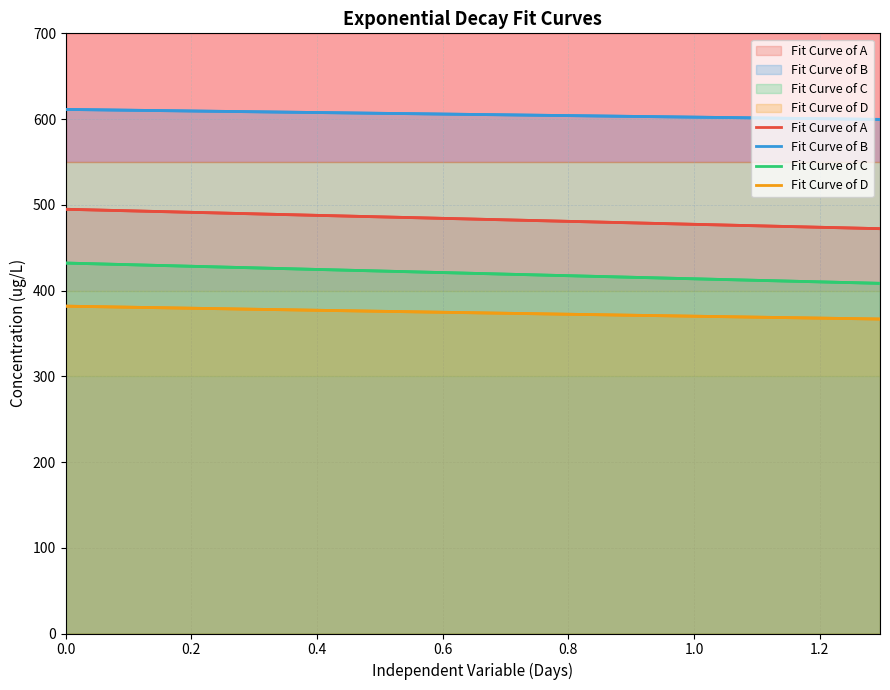

Which series has the widest spread of values?

Fit Curve of C